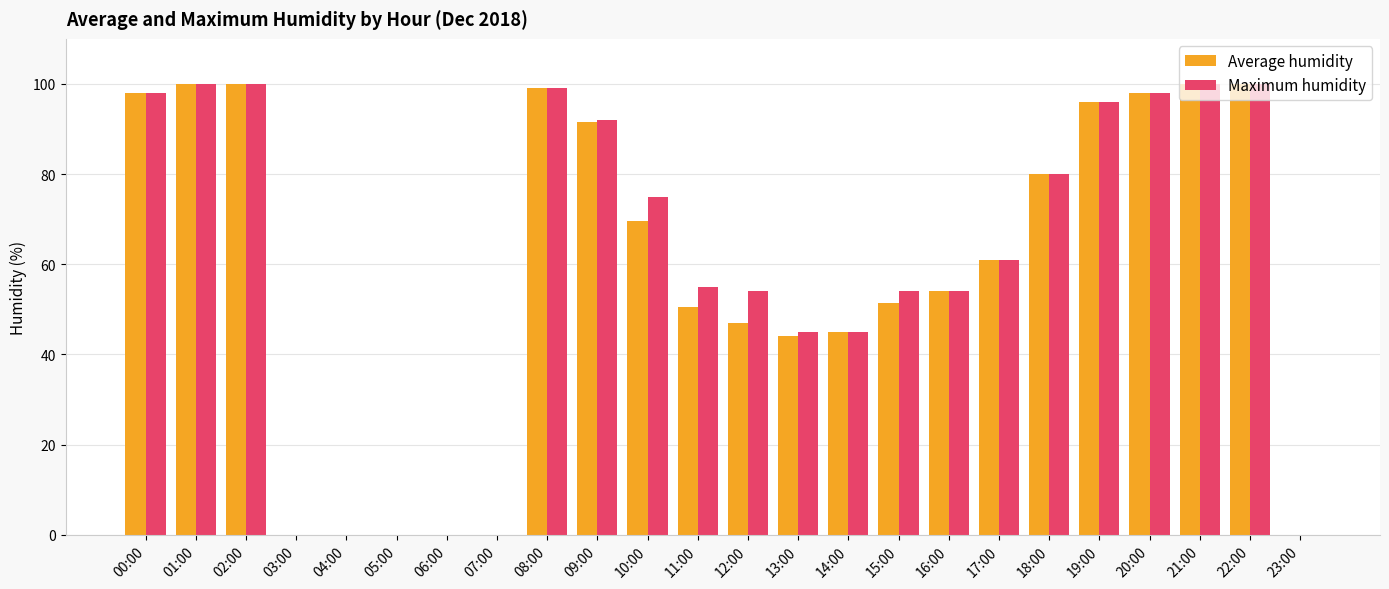

The Average humidity series shows 64.4 at 22:00. True or false?

False